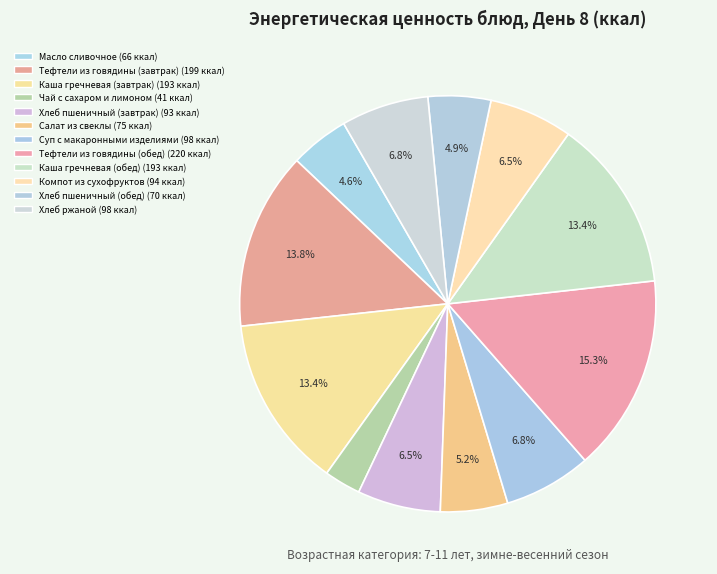

Between Хлеб ржаной and Каша гречневая (обед), which is larger?

Каша гречневая (обед)